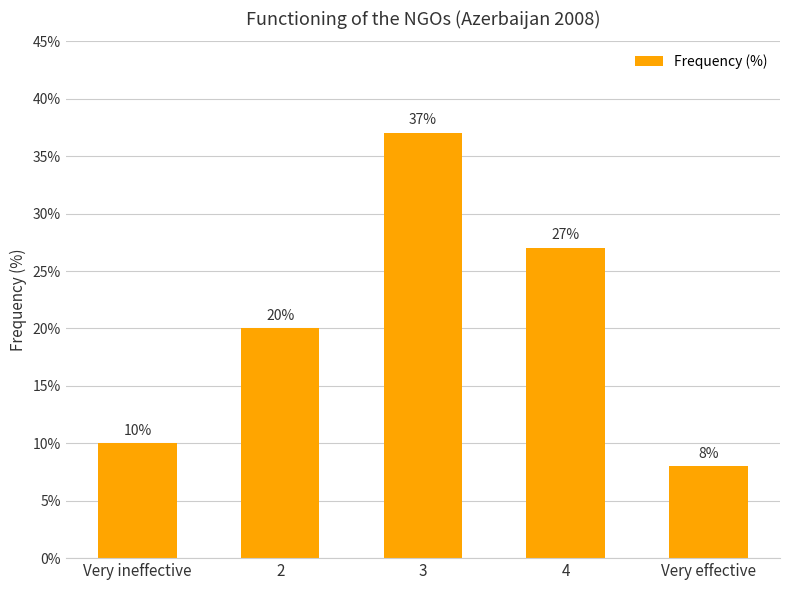

Is it true that the value at Very effective is 8?

True